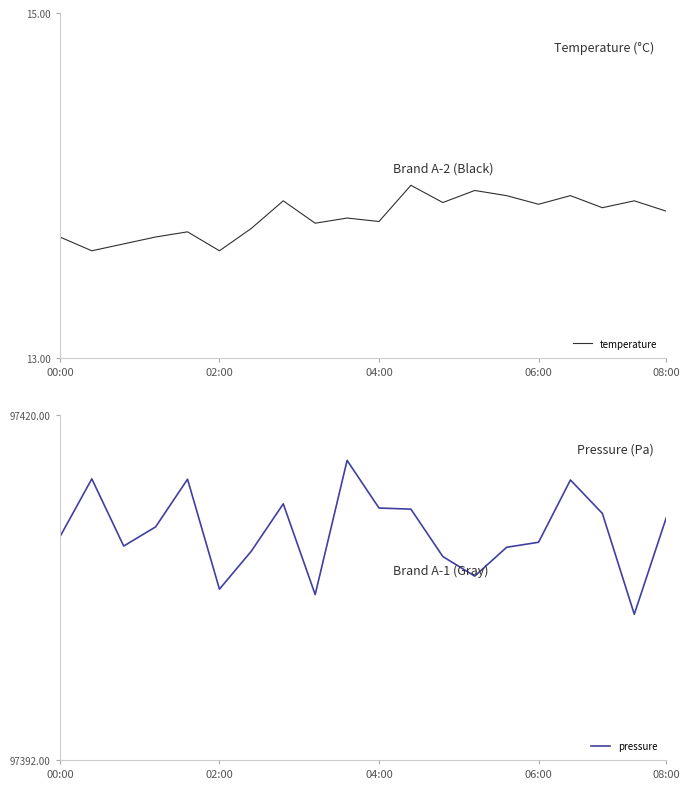

Between 14 and 18, which series saw the biggest shift?

pressure